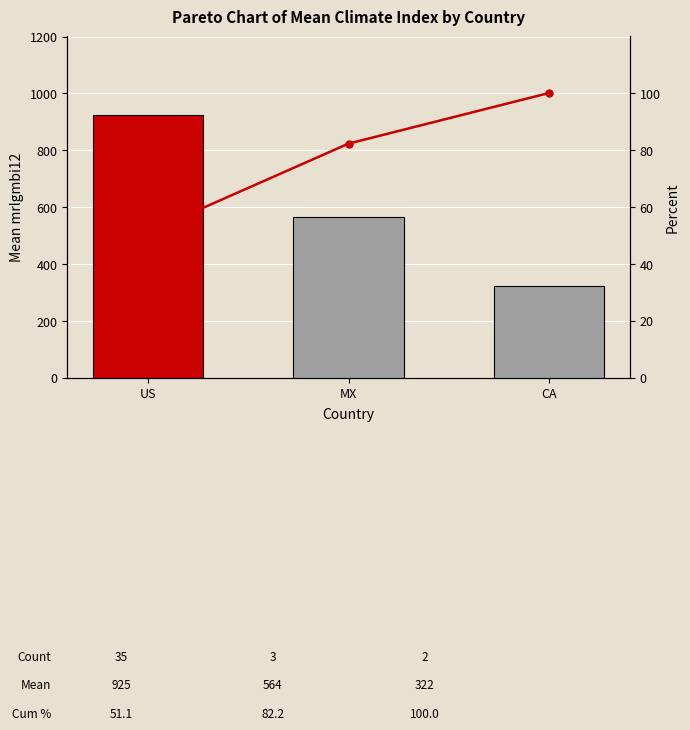

True or false: Cum % has a value of 82.2 at MX.

True